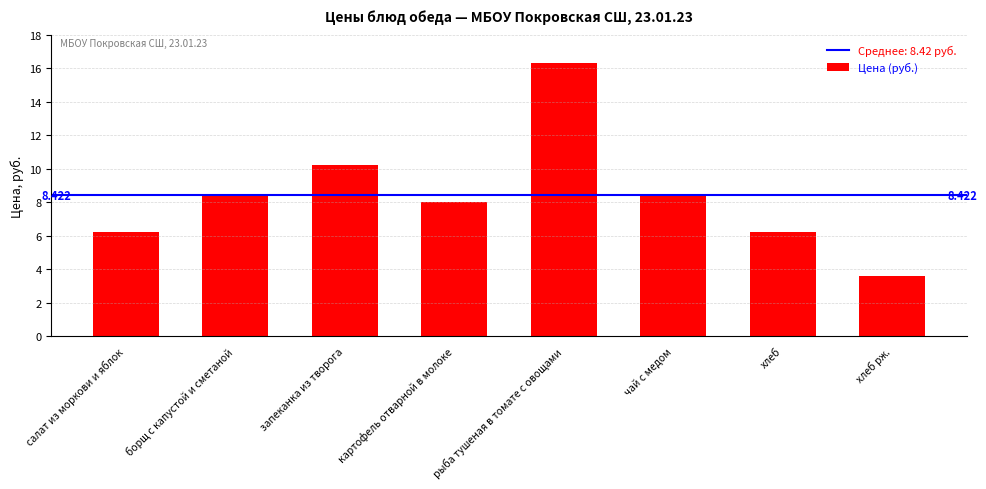

How many categories are shown in the chart?

8